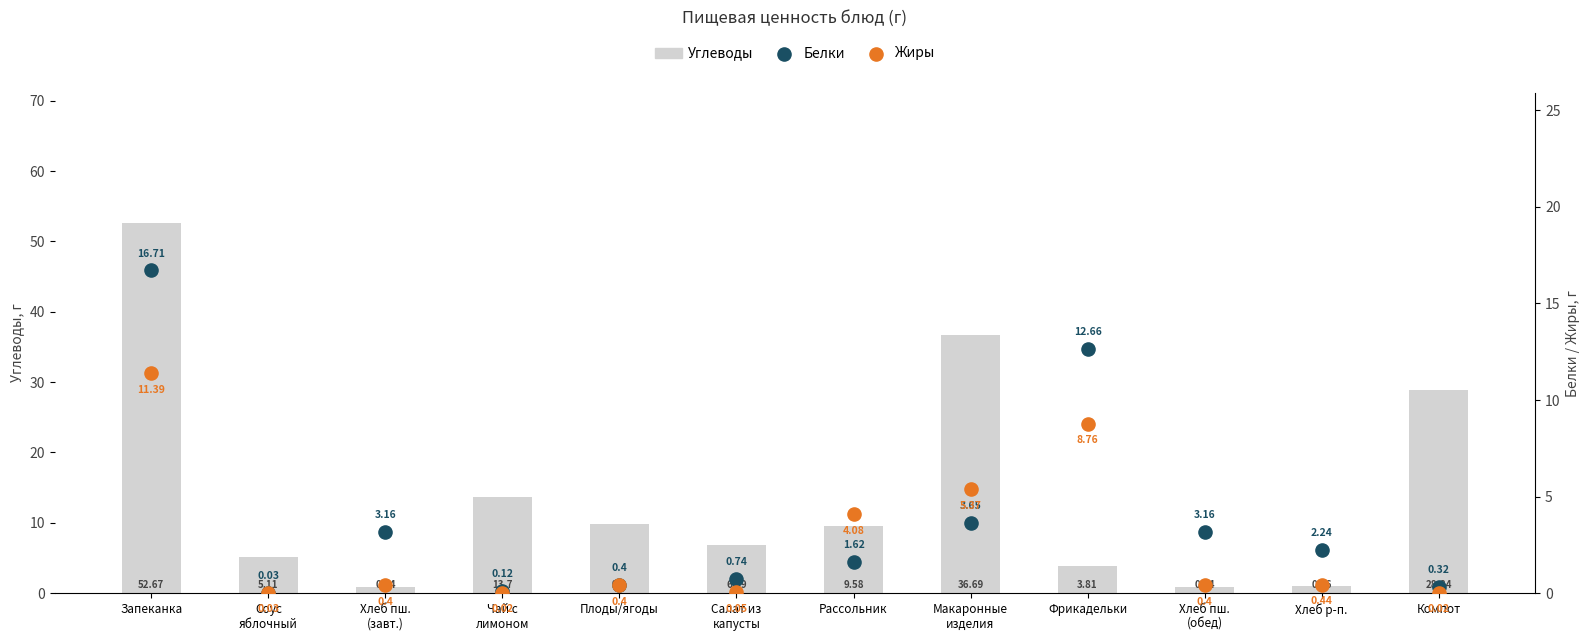

At how many categories does at least one series exceed 29?

2